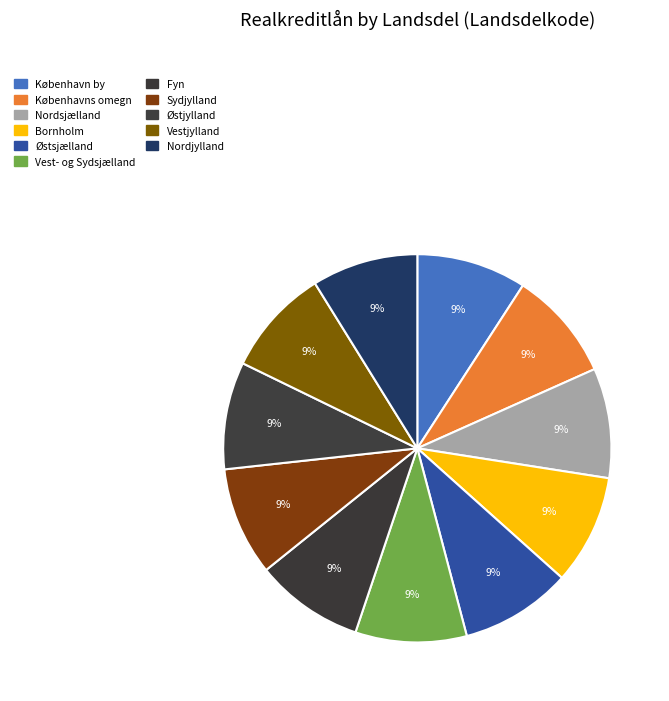

Is the sum of Bornholm and Vestjylland greater than half?

No